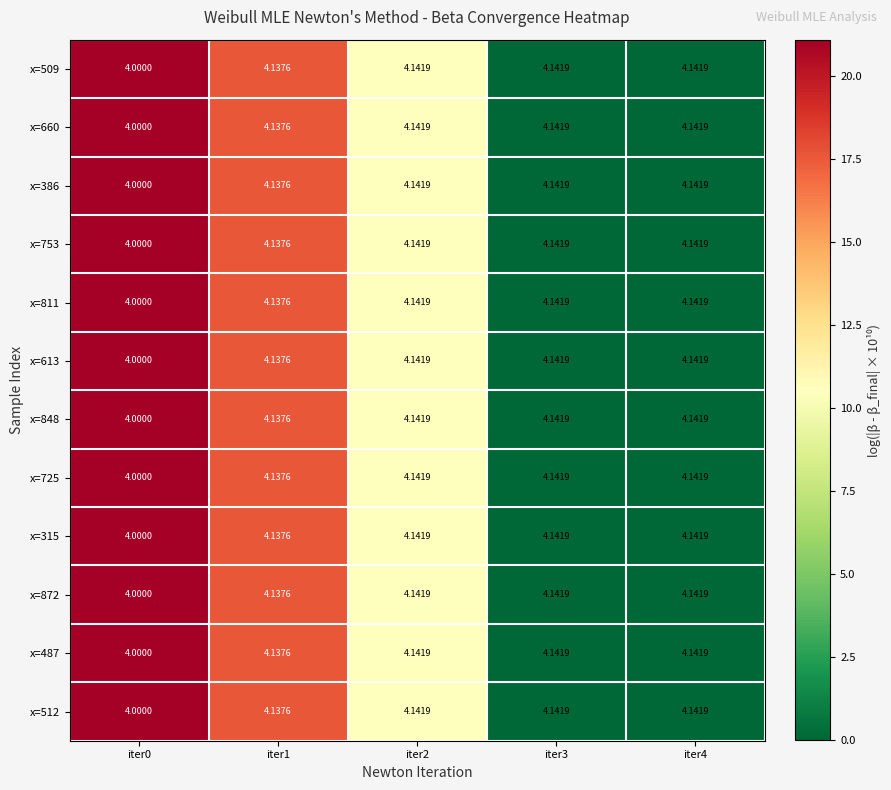

Is the value of x=487 at iter1 greater than the value of x=512 at iter2?

No